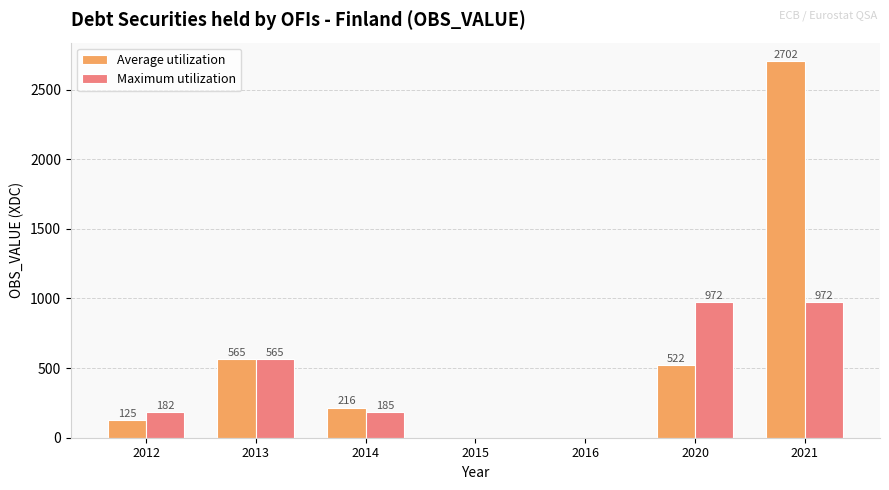

Between 2020 and 2021, which series saw the biggest shift?

Average utilization